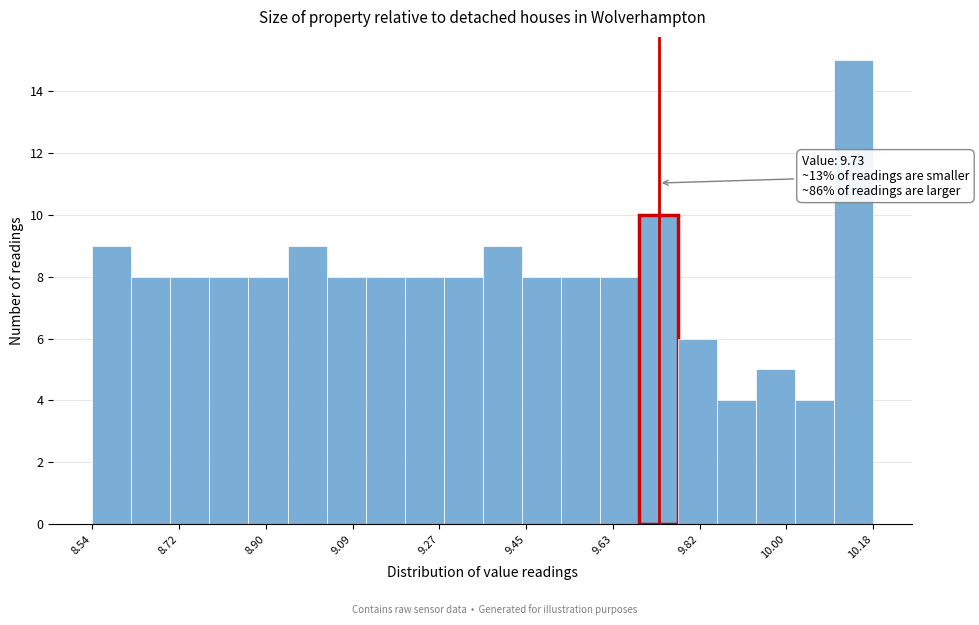

Which range on the x-axis has the tallest bar?

10.098 to 10.180